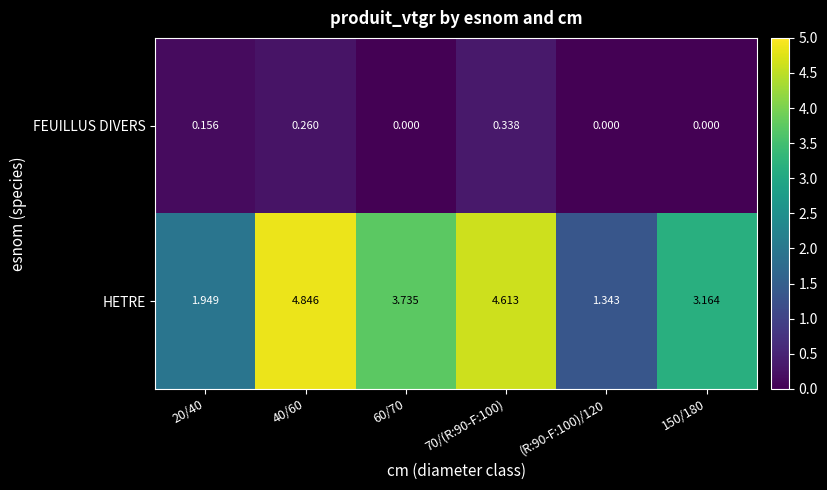

Which series has the widest spread of values?

HETRE